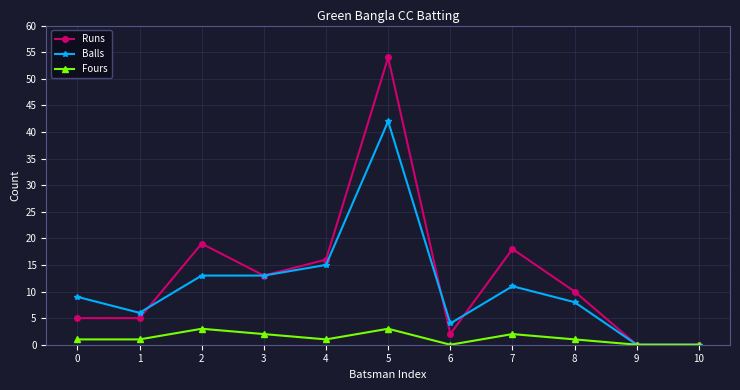

Rank the series by their maximum value, from highest to lowest.

Runs, Balls, Fours